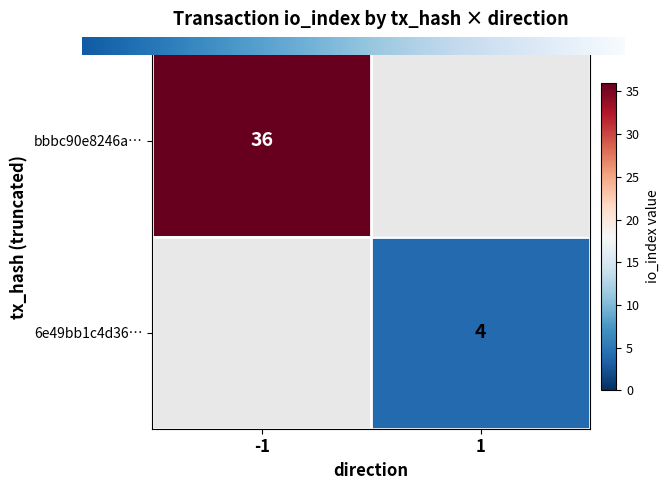

List the series in order of their overall mean, highest first.

bbbc90e8246a685925f122e4b156d98c9383662, 6e49bb1c4d36f52aa9f70c661c8627686160484